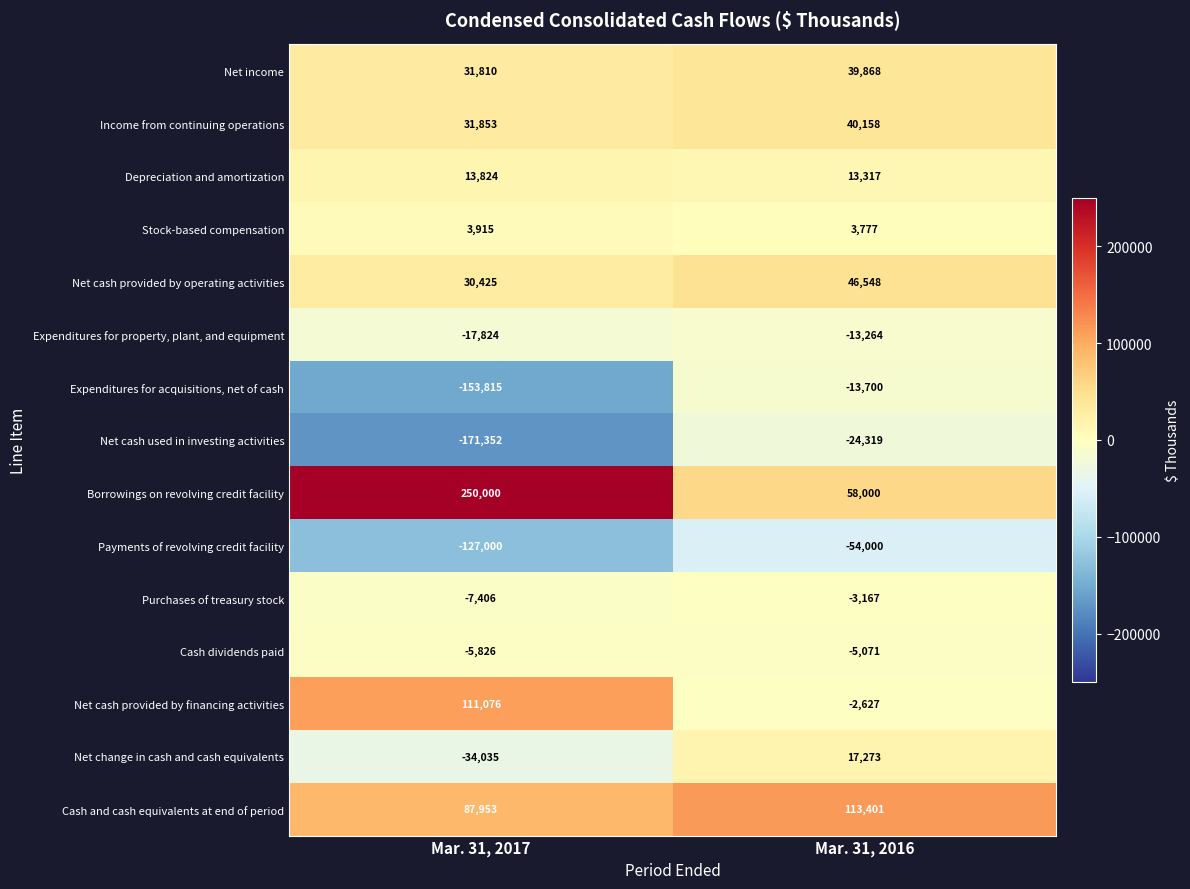

Between Mar. 31, 2017 and Mar. 31, 2016, which series saw the biggest shift?

Borrowings on revolving credit facility